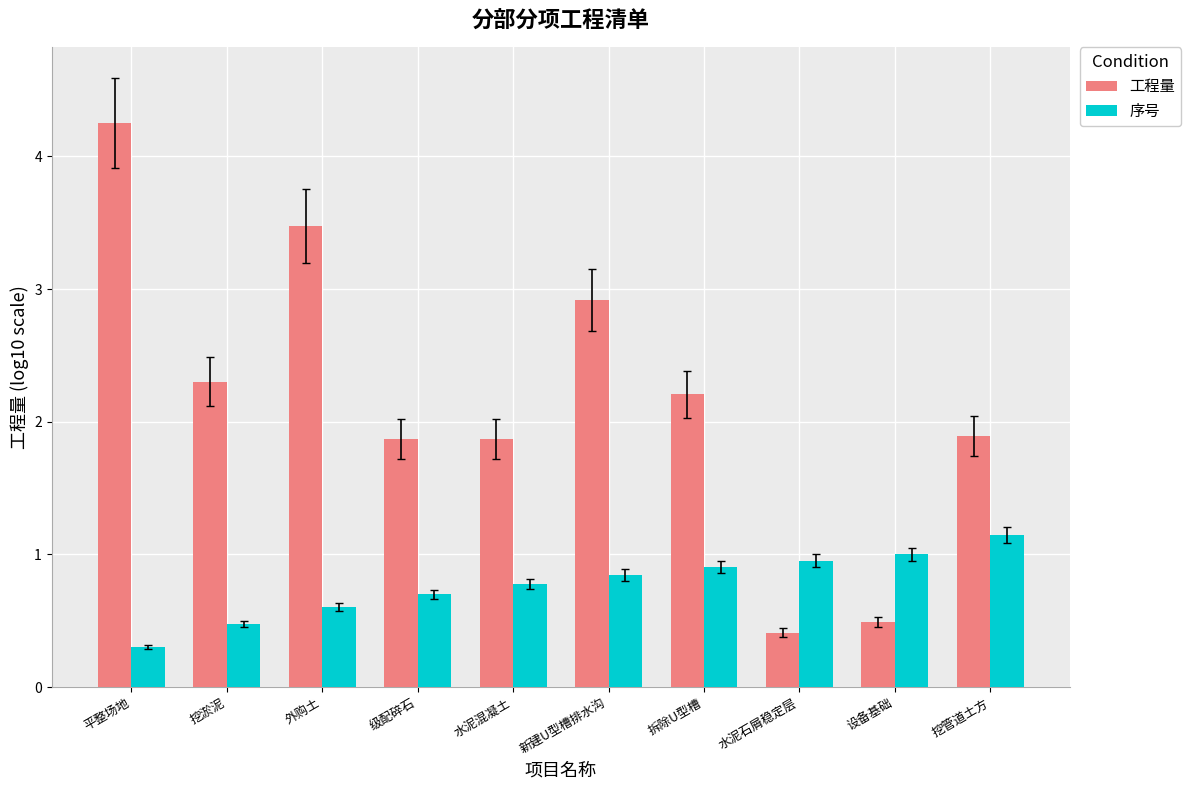

What is the spread (max minus min) of values at 新建U型槽排水沟?

2.1